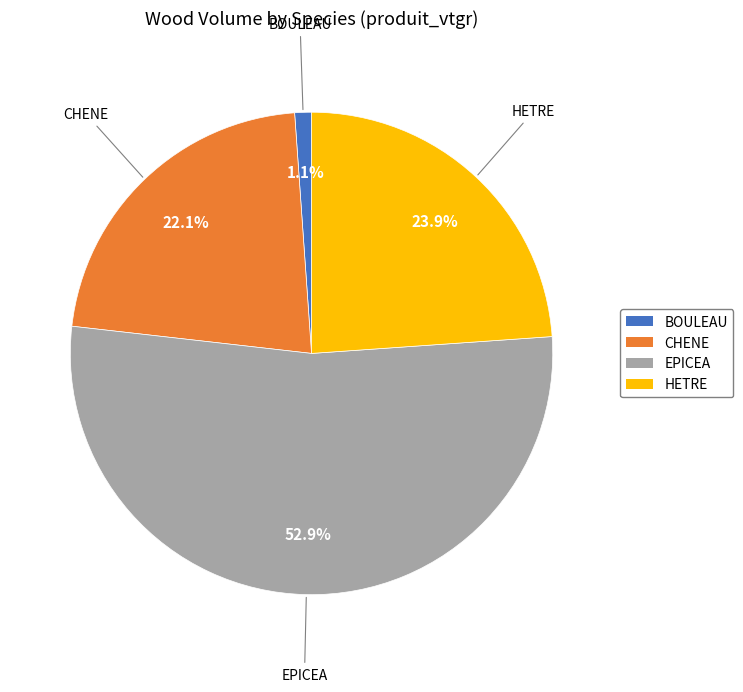

The BOULEAU slice represents 1% of the pie. True or false?

True